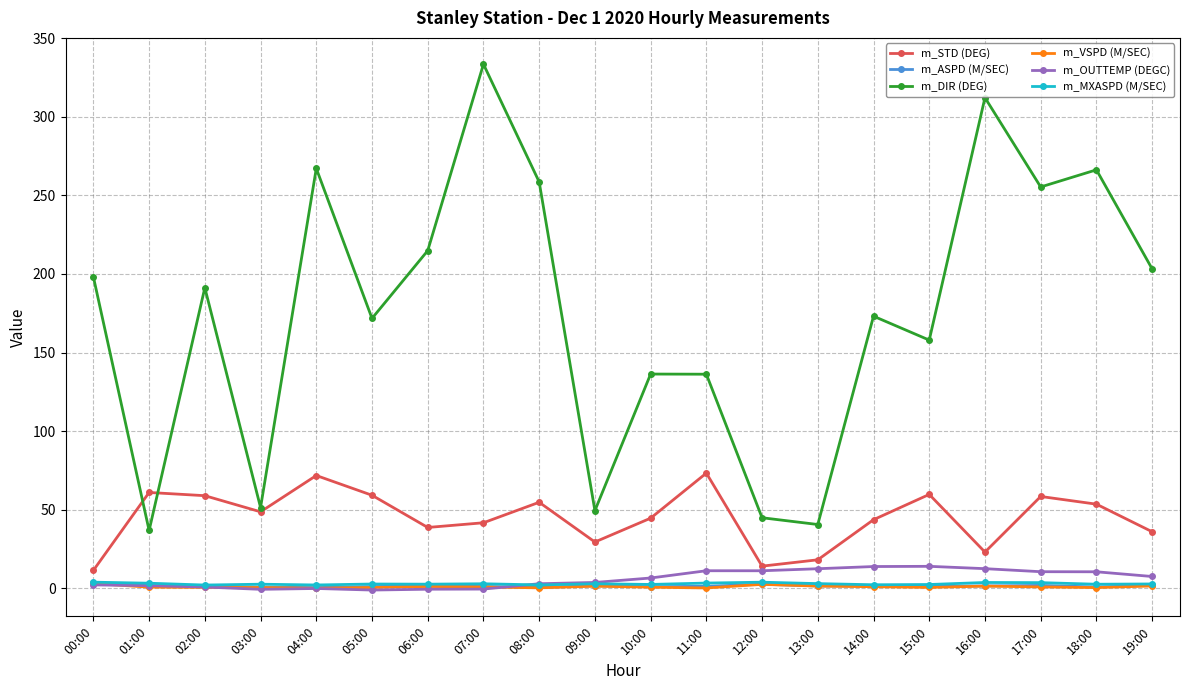

What is the value of the m_OUTTEMP (DEGC) point at the 17th from the left?

12.5